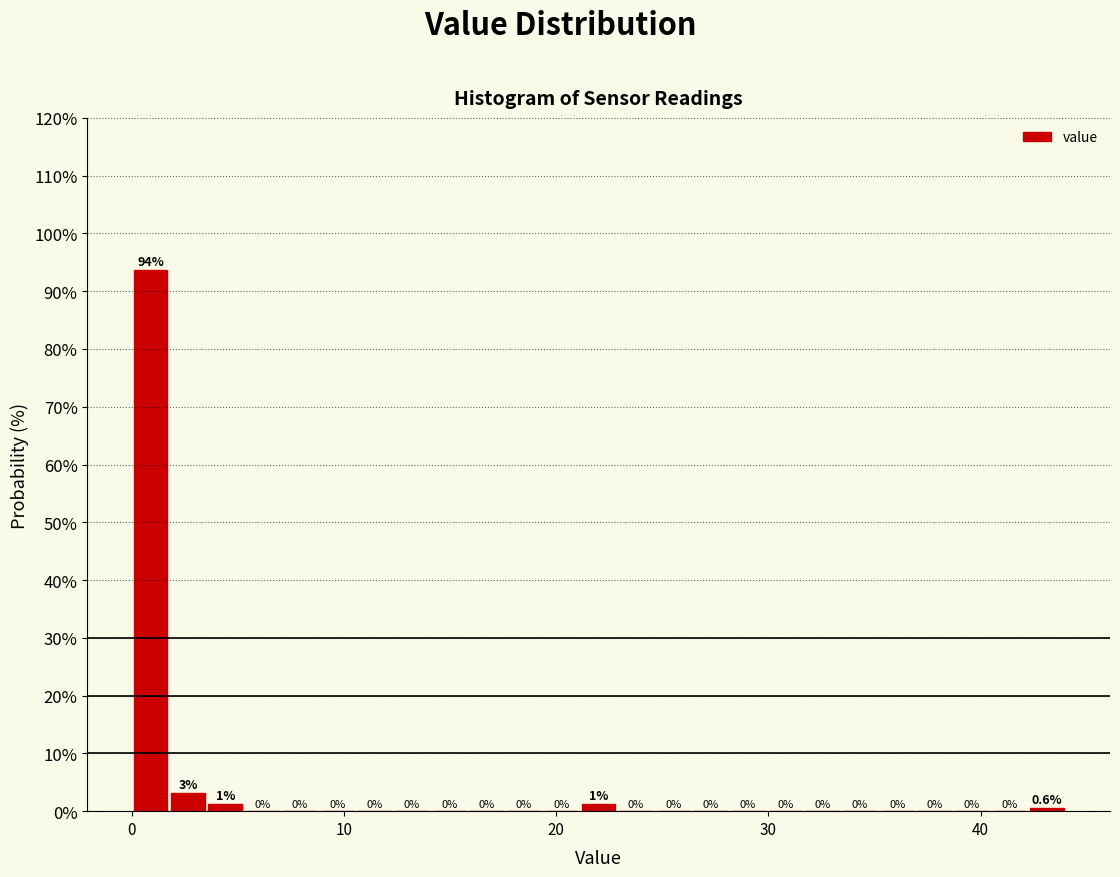

Read against the x-axis, roughly where is the centre of the tallest bar?

1